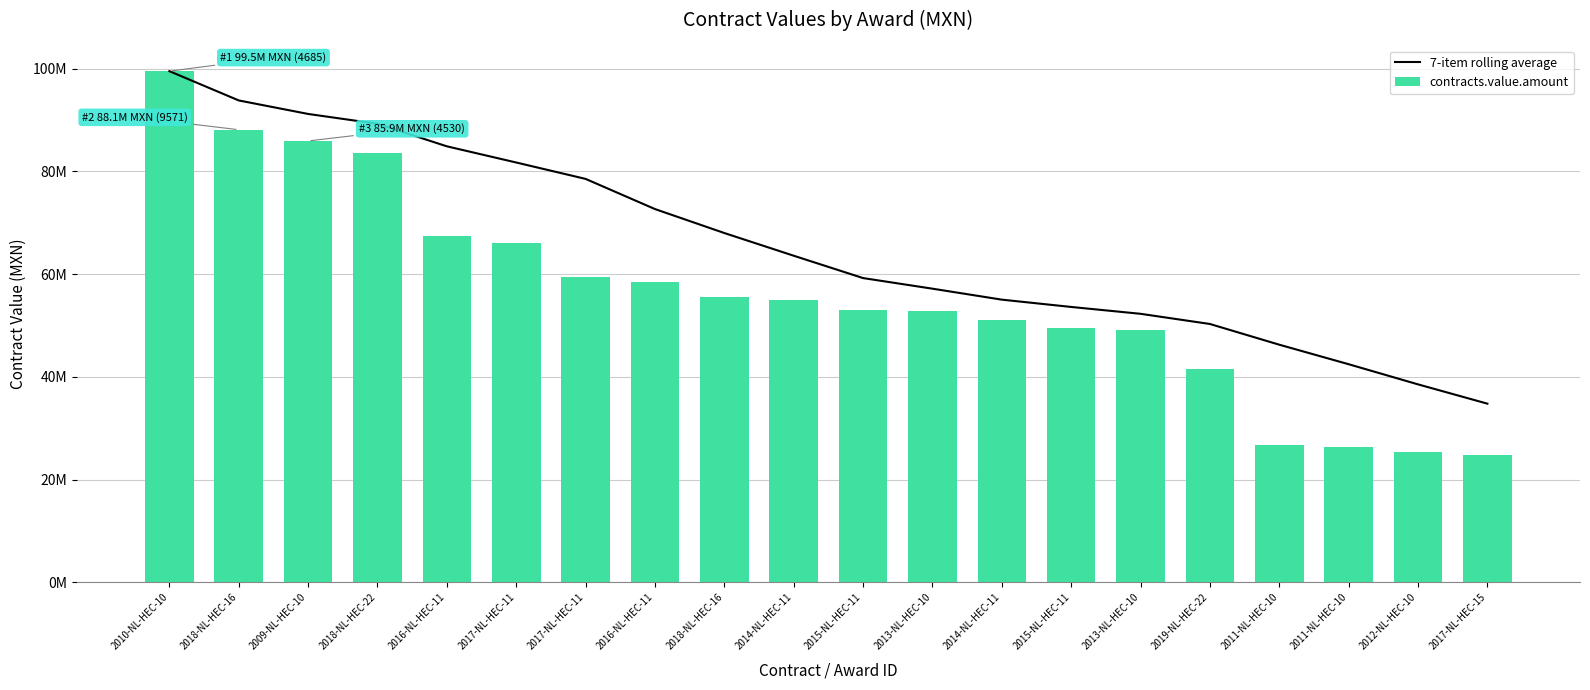

Which category has the lowest value across all series?

2017-NL-HEC-15